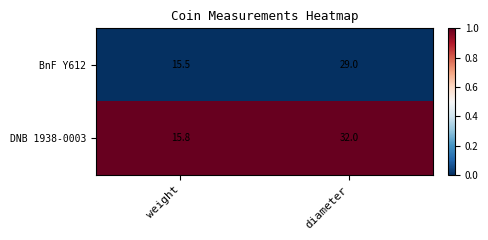

List the series in order of their overall mean, highest first.

DNB 1938-0003, BnF Y612